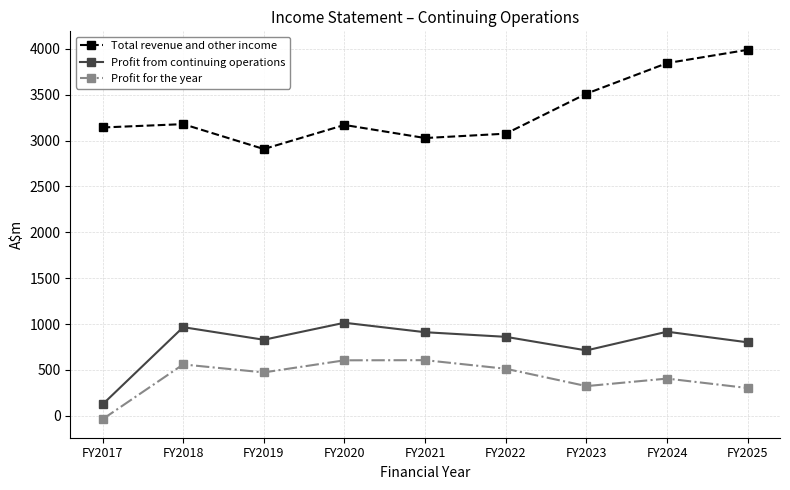

Rank the series at FY2020 from lowest to highest value.

Profit for the year, Profit from continuing operations, Total revenue and other income